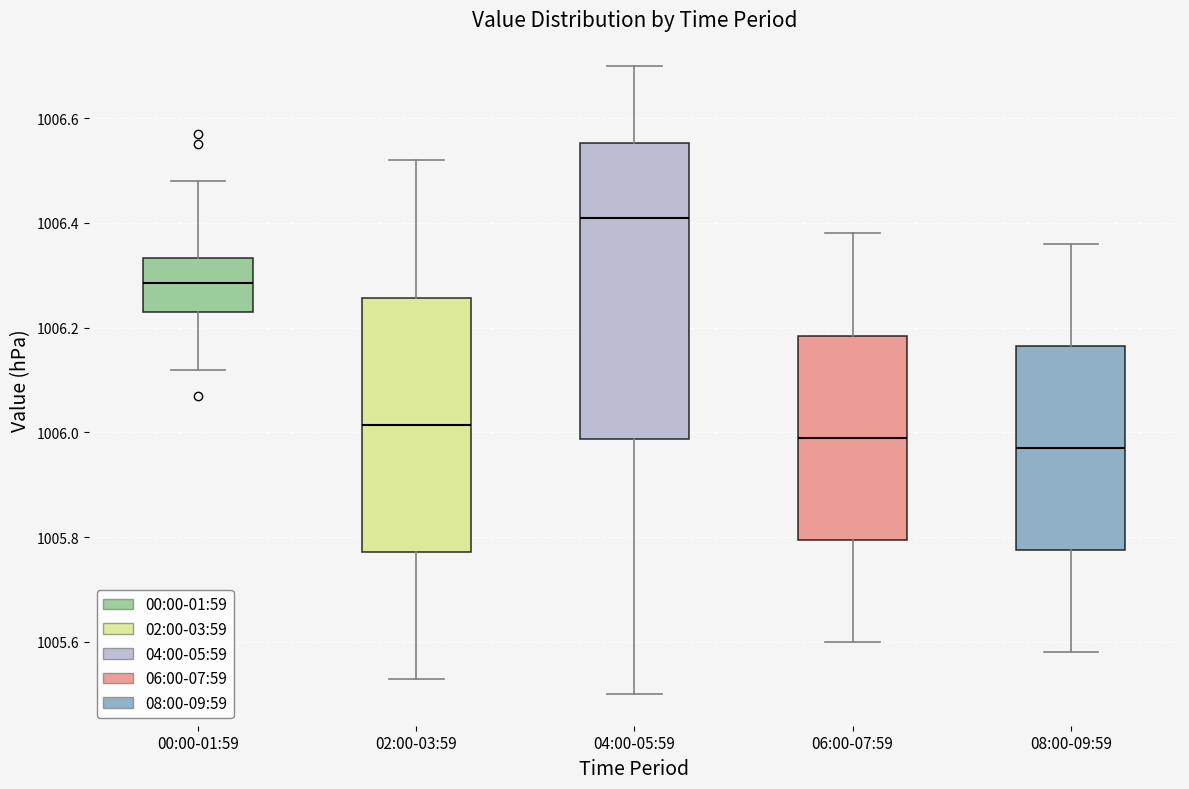

Where is the lower edge of the box for 00:00-01:59 on the y-axis? The values are not printed on the chart, so give them approximately, as read against the axis.

1006.24